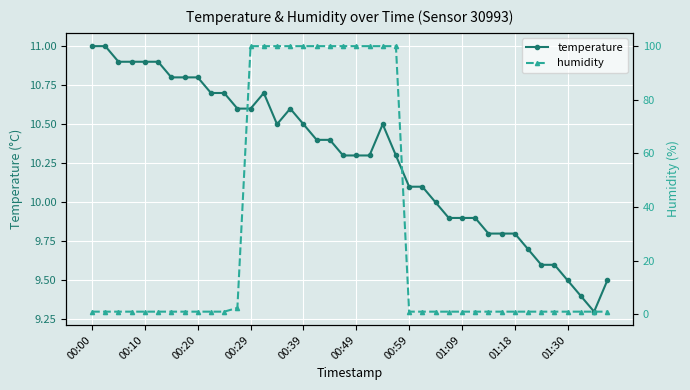

What is the highest value of the temperature series?

11.0